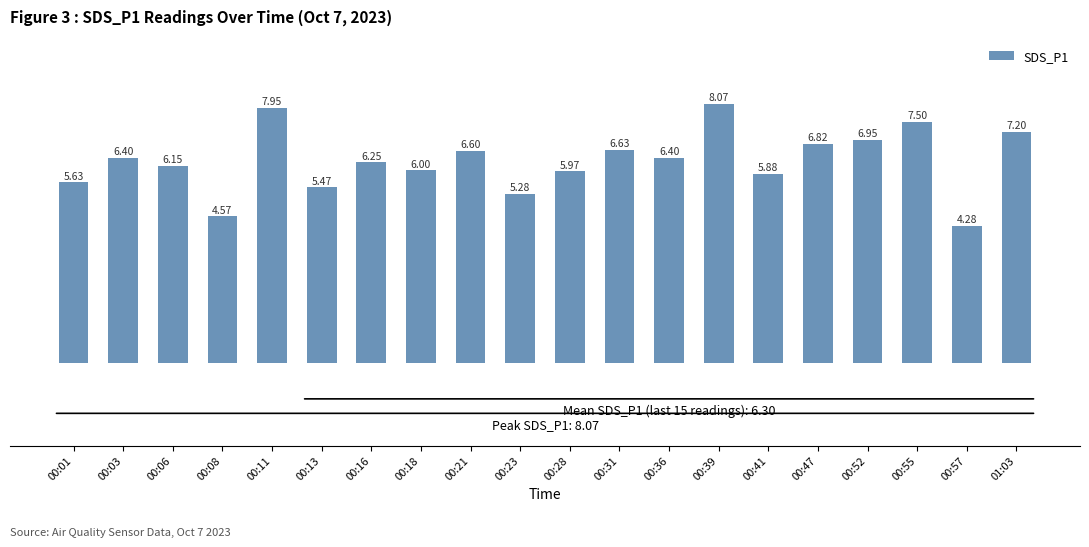

What is the change in value from 00:21 to 00:36?

-0.2